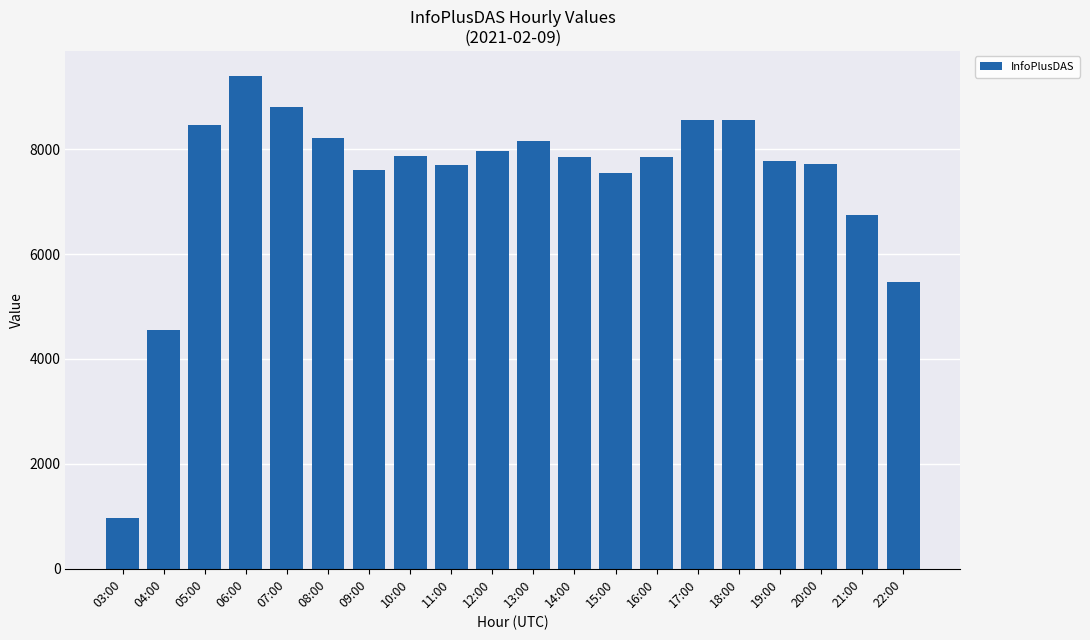

The value at 08:00 is 8203. True or false?

True